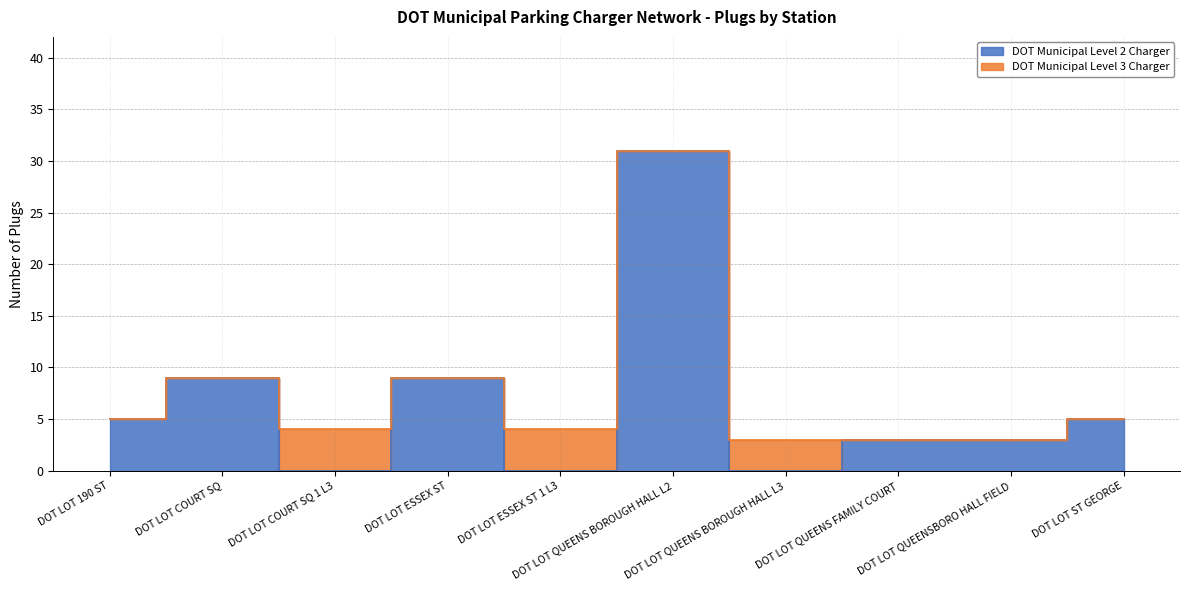

How many interior local valleys (lower than both neighbors) does the data have?

3